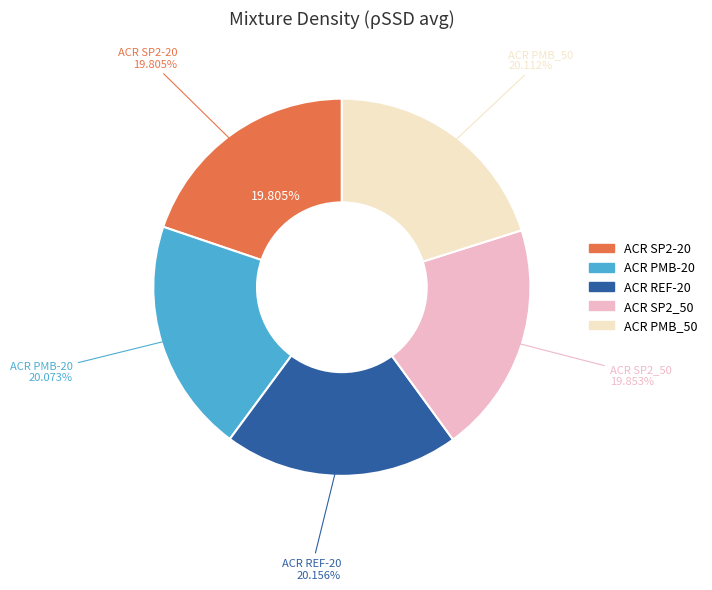

To the nearest percent, what percentage of the pie is ACR REF-20?

20%